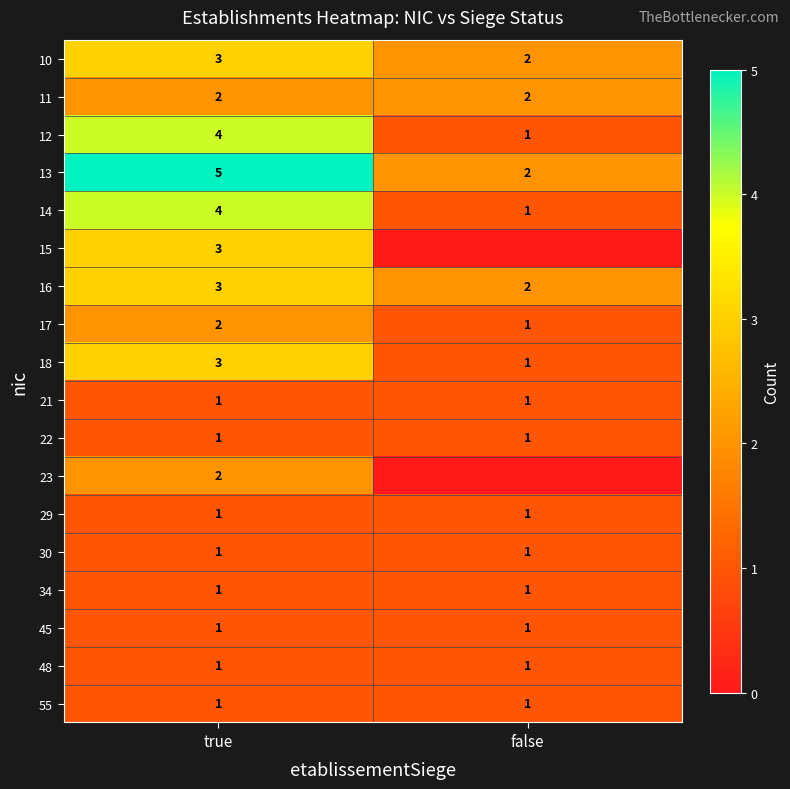

What is the maximum value shown in the chart?

5